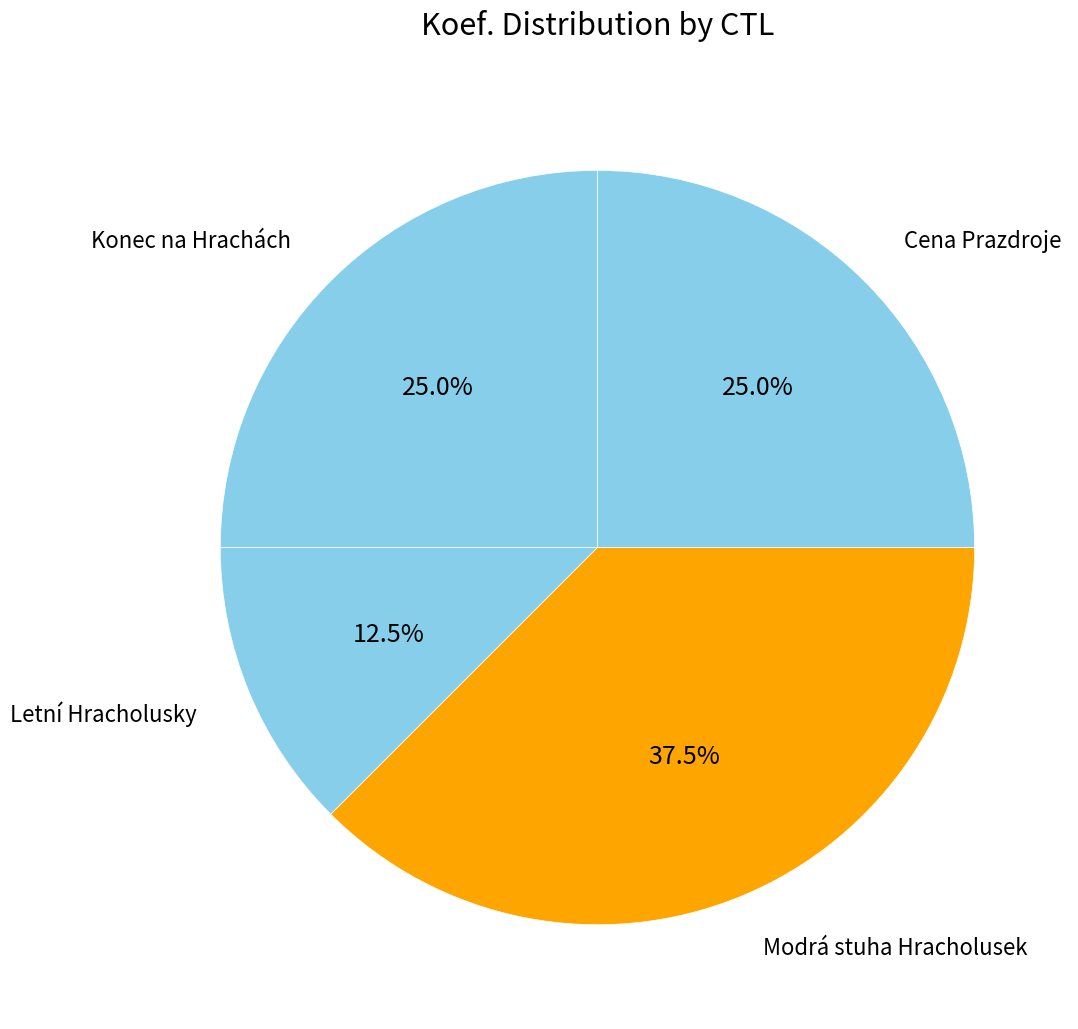

Is Letní Hracholusky the majority of the pie?

No